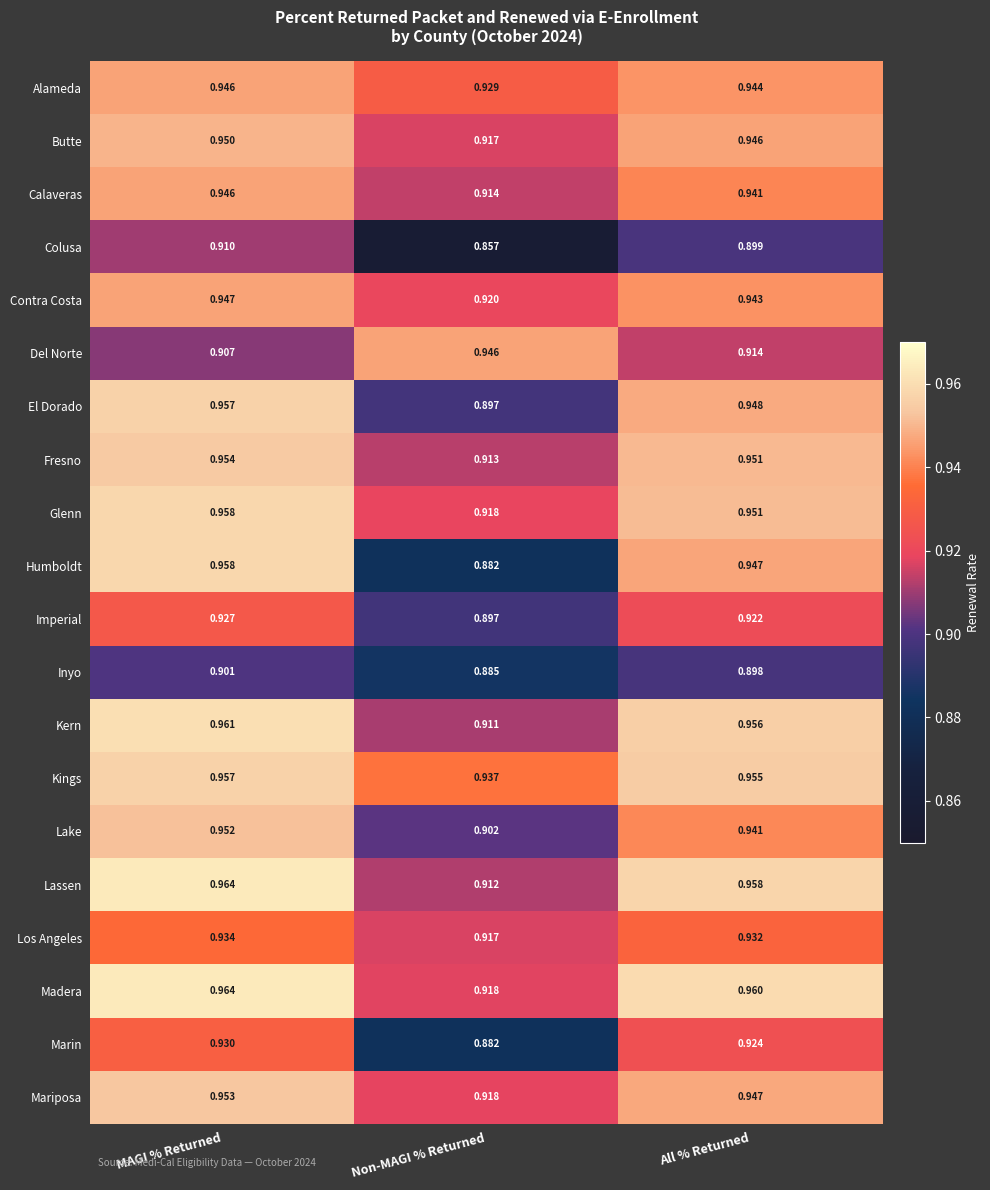

Between Non-MAGI % Returned and All % Returned, which series saw the biggest shift?

Humboldt